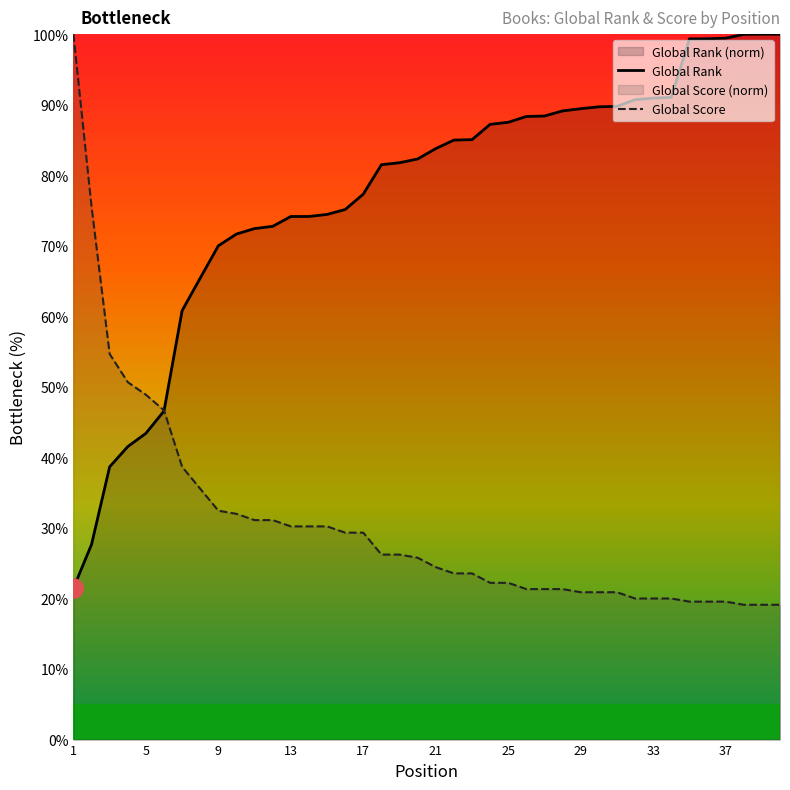

Which series has the largest total across all categories?

Global Rank